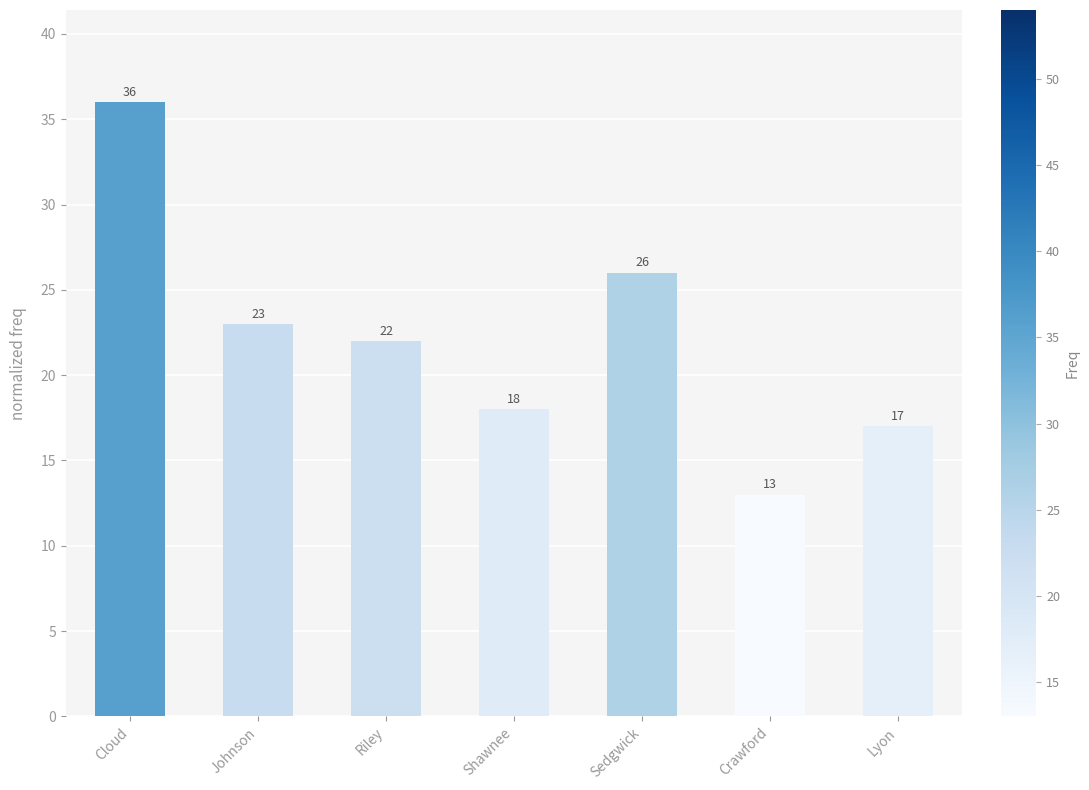

What position from the right is Cloud?

7